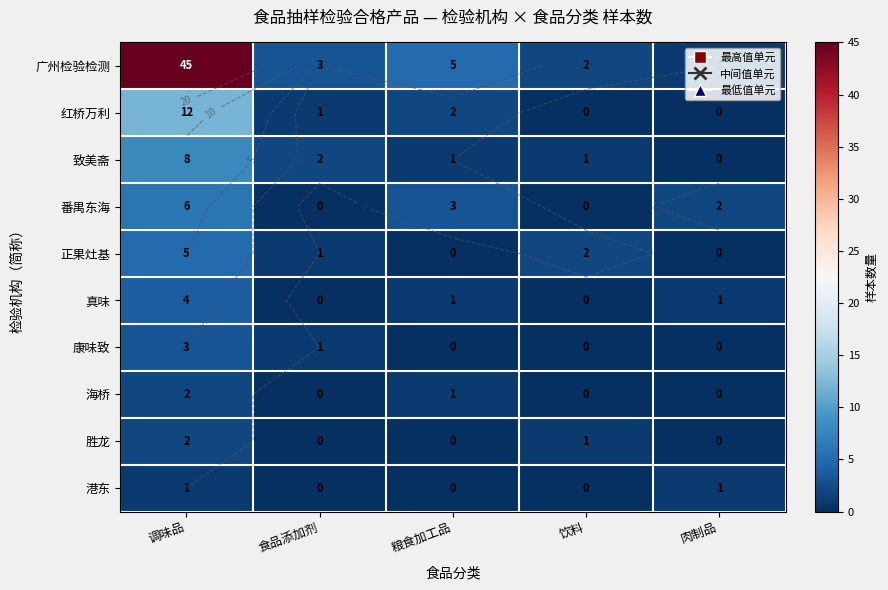

Rank the series at 食品添加剂 from lowest to highest value.

番禺东海, 真味, 海桥, 胜龙, 港东, 红桥万利, 正果灶基, 康味致, 致美斋, 广州检验检测